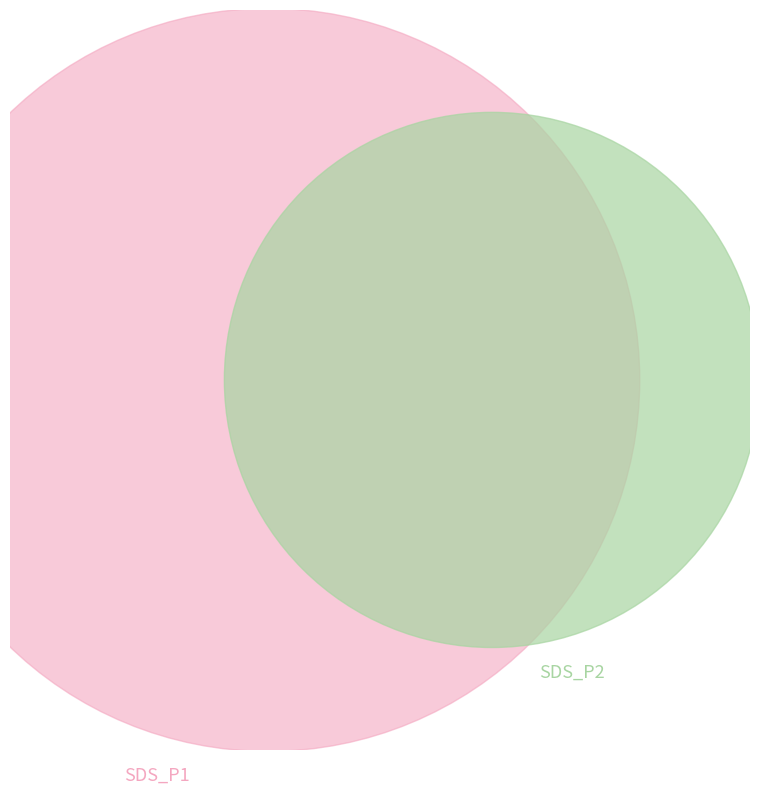

Is it true that 14 is 2% of the pie?

True